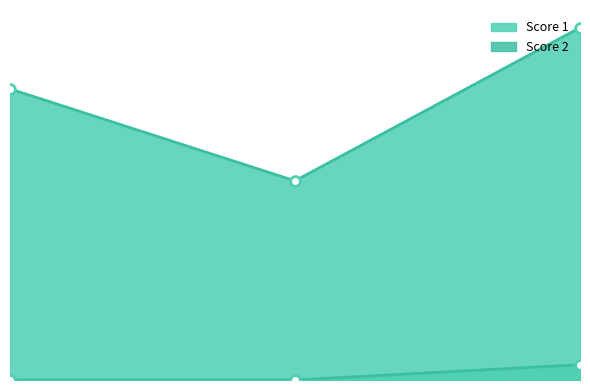

At how many categories does at least one series exceed 3?

3